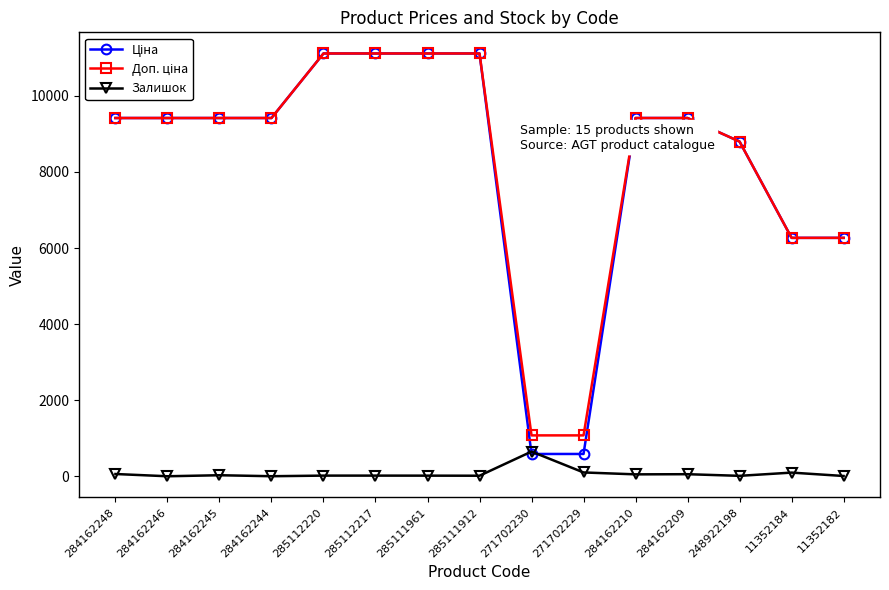

What is the label of the 10th point from the right?

285112217